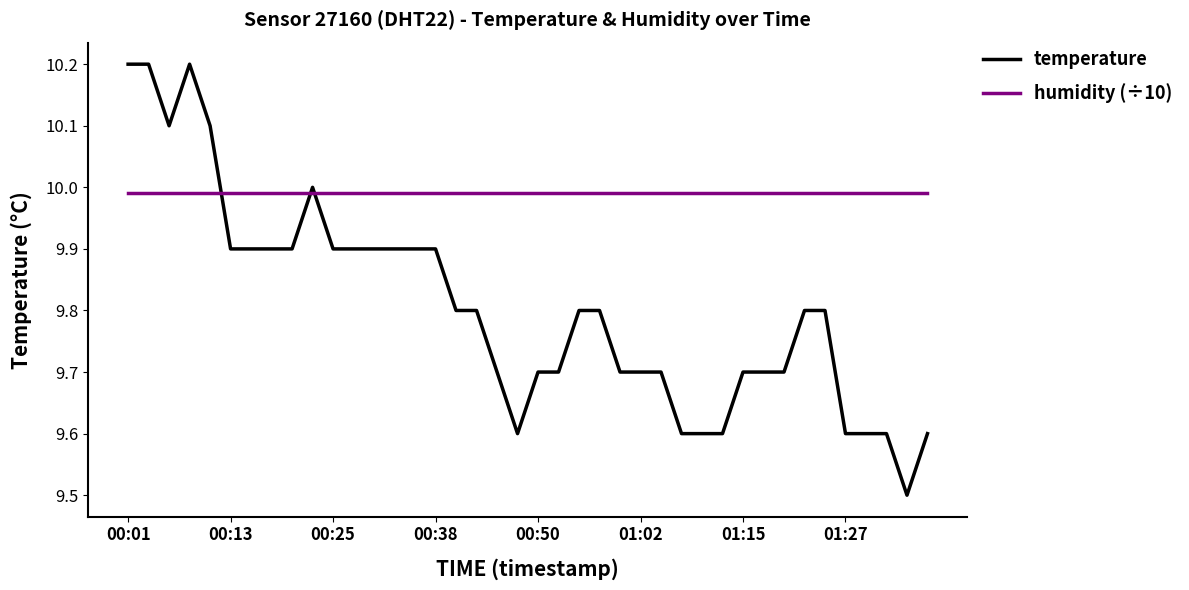

List the series in order of their overall mean, highest first.

humidity (÷10), temperature